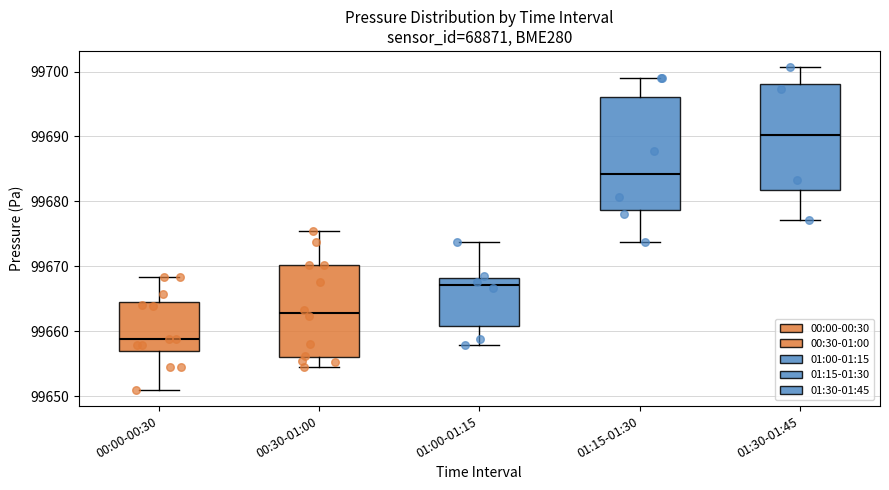

Where does the median line of the box for 01:00-01:15 sit on the y-axis? The values are not printed on the chart, so give them approximately, as read against the axis.

99667